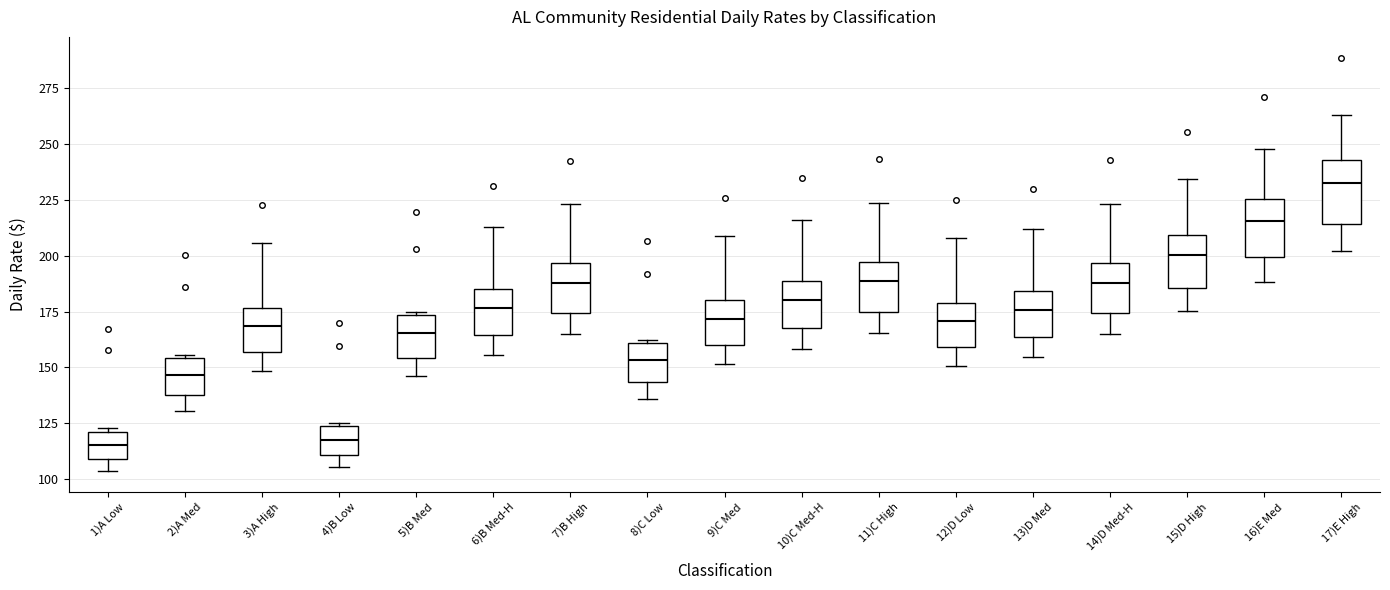

Reading left to right, transcribe this box plot: for each box, give where its median line is, the range the box spans, and where its two whiskers end, as read against the y-axis. The values are not printed on the chart, so give them approximately, as read against the axis.

1)A Low: median 115, box 110 to 120, whiskers 105 to 125
2)A Med: median 145, box 140 to 155, whiskers 130 to 155
3)A High: median 170, box 155 to 175, whiskers 150 to 205
4)B Low: median 115, box 110 to 125, whiskers 105 to 125
5)B Med: median 165, box 155 to 175, whiskers 145 to 175
6)B Med-H: median 175, box 165 to 185, whiskers 155 to 215
7)B High: median 190, box 175 to 195, whiskers 165 to 225
8)C Low: median 155, box 145 to 160, whiskers 135 to 160
9)C Med: median 170, box 160 to 180, whiskers 150 to 210
10)C Med-H: median 180, box 170 to 190, whiskers 160 to 215
11)C High: median 190, box 175 to 195, whiskers 165 to 225
12)D Low: median 170, box 160 to 180, whiskers 150 to 210
13)D Med: median 175, box 165 to 185, whiskers 155 to 210
14)D Med-H: median 190, box 175 to 195, whiskers 165 to 225
15)D High: median 200, box 185 to 210, whiskers 175 to 235
16)E Med: median 215, box 200 to 225, whiskers 190 to 250
17)E High: median 230, box 215 to 245, whiskers 200 to 265